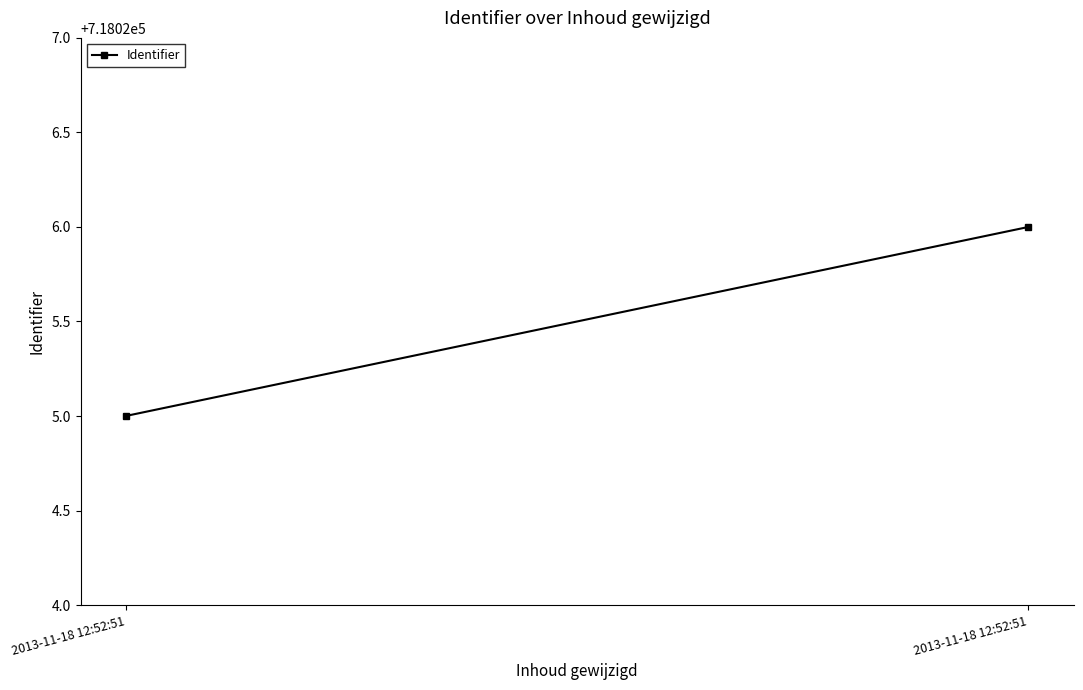

What is the sum of the values at 2013-11-18 12:52:51 and 2013-11-18 12:52:51?

1436051